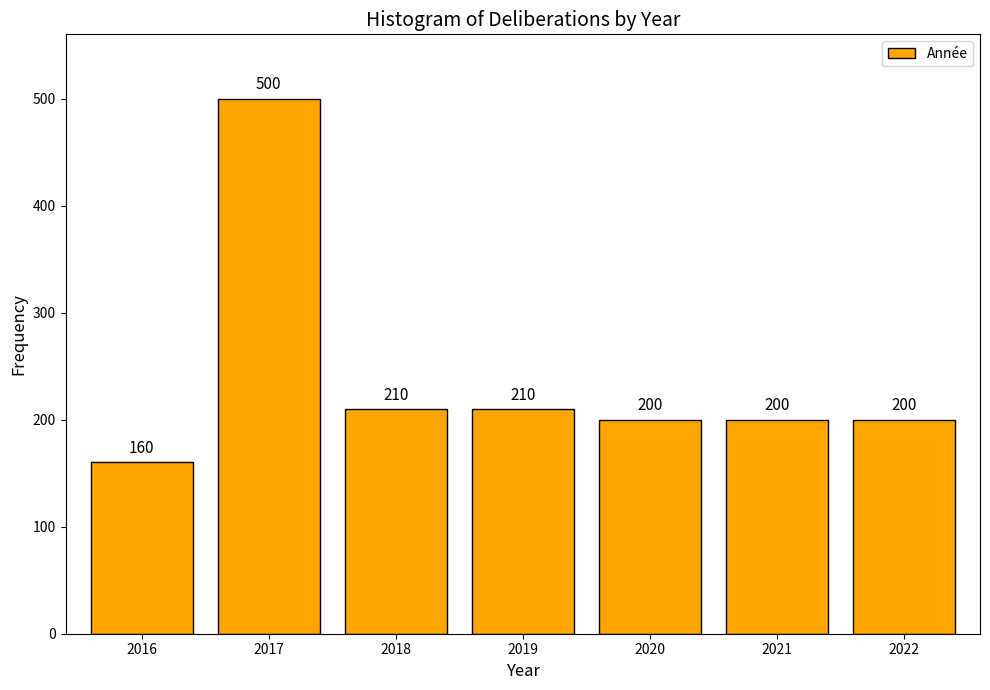

Reading left to right, list all the values displayed in this chart.

160	500	210	210	200	200	200